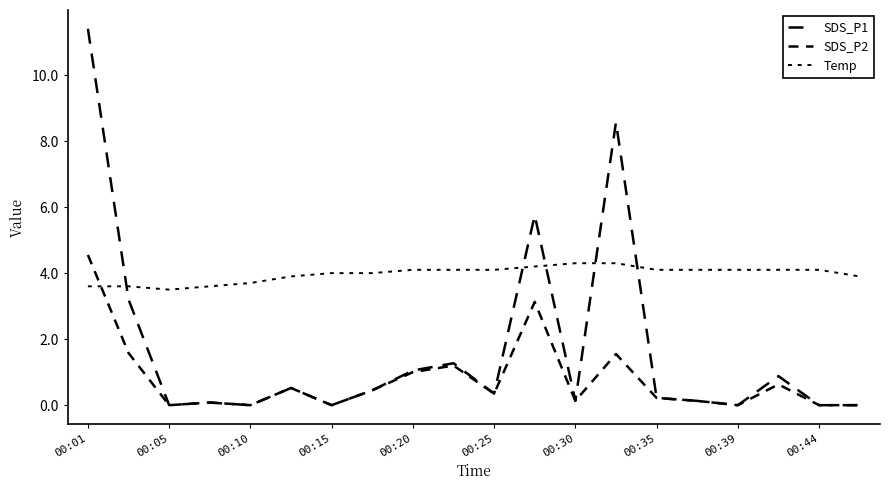

Reading right to left, transcribe all the data shown in this chart.

SDS_P1: 0.0	0.0	0.9	0.0	0.1	0.2	8.6	0.1	5.8	0.3	1.3	1.1	0.5	0.0	0.5	0.0	0.1	0.0	3.2	11.4
SDS_P2: 0.0	0.0	0.6	0.0	0.1	0.2	1.6	0.1	3.1	0.3	1.2	1.0	0.5	0.0	0.5	0.0	0.1	0.0	1.6	4.5
Temp: 3.9	4.1	4.1	4.1	4.1	4.1	4.3	4.3	4.2	4.1	4.1	4.1	4.0	4.0	3.9	3.7	3.6	3.5	3.6	3.6